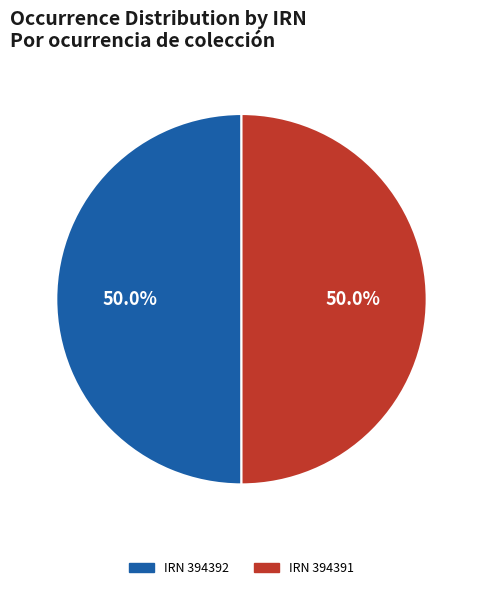

What is the ratio of the value at IRN 394392 to the value at IRN 394391?

1.0